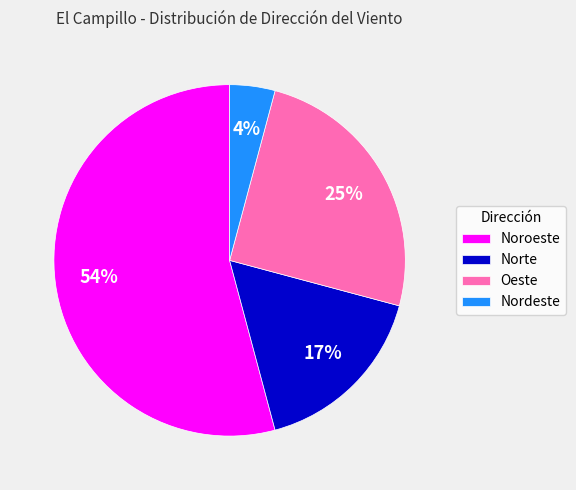

Does Noroeste represent more than half of the total?

Yes